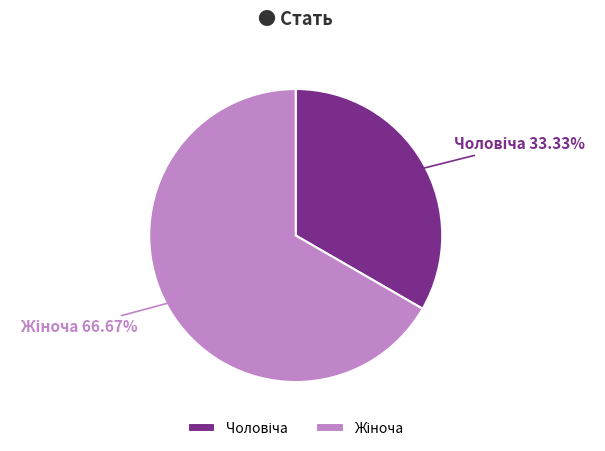

Is there any slice that represents more than half of the pie?

Yes